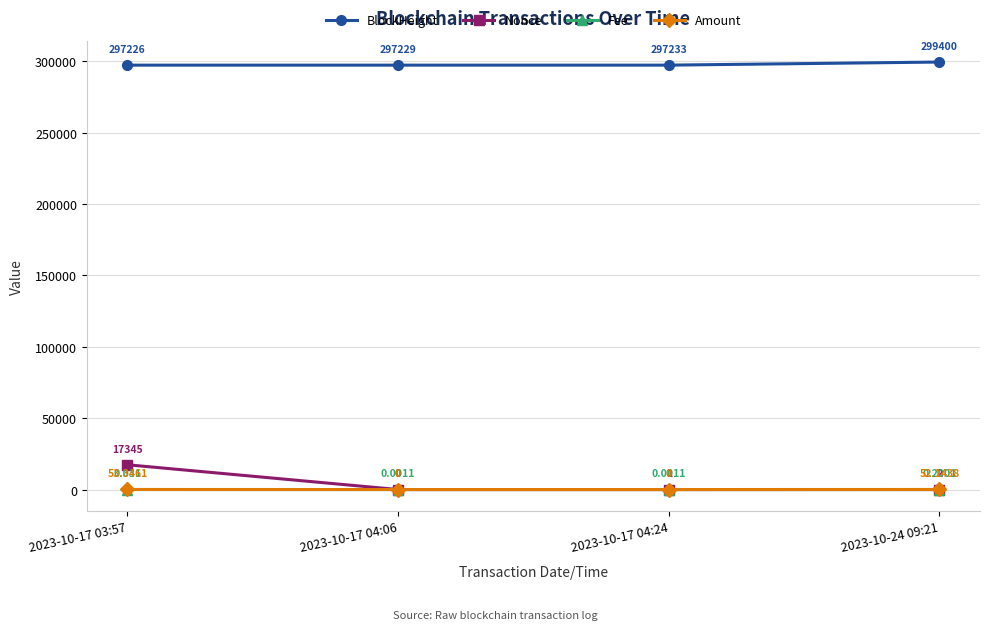

Does the chart display data point markers on the line(s)?

Yes